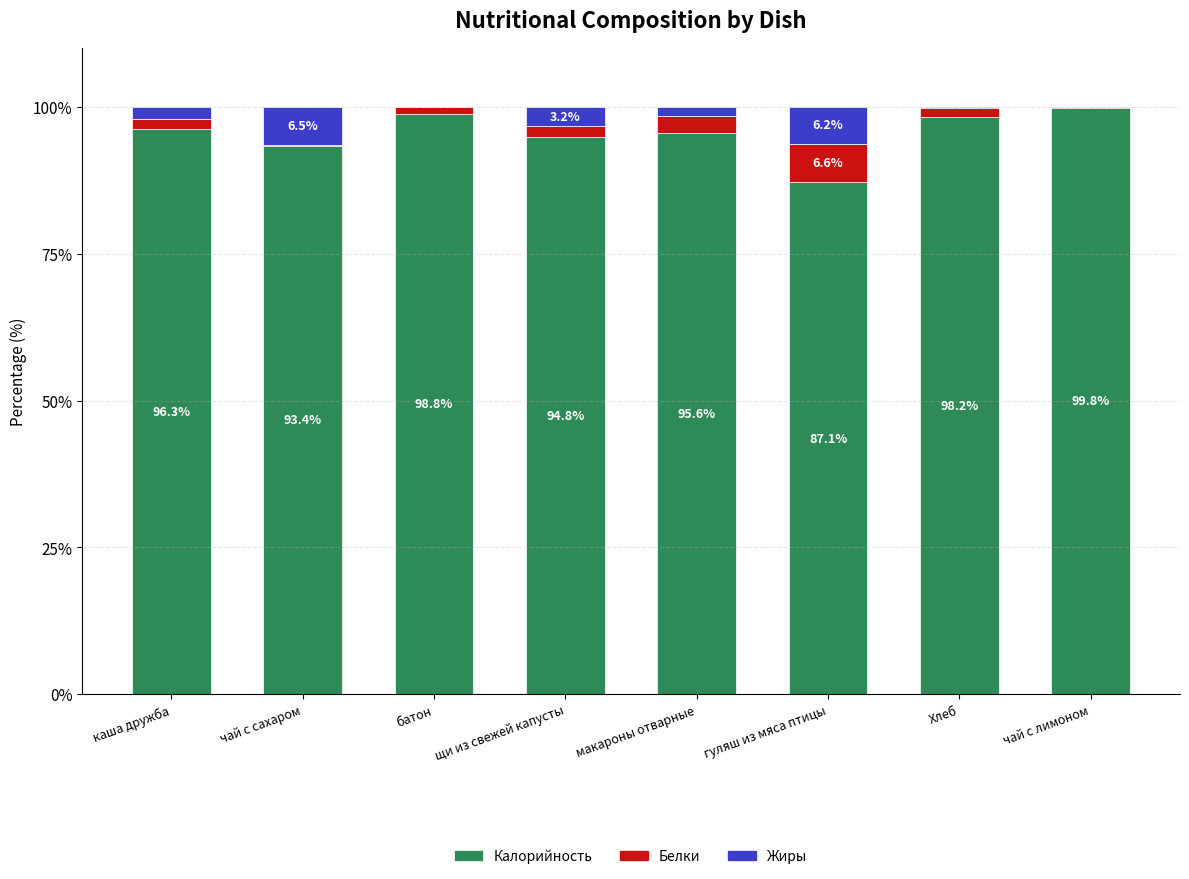

What is the approximate value of Калорийность at щи из свежей капусты?

94.8